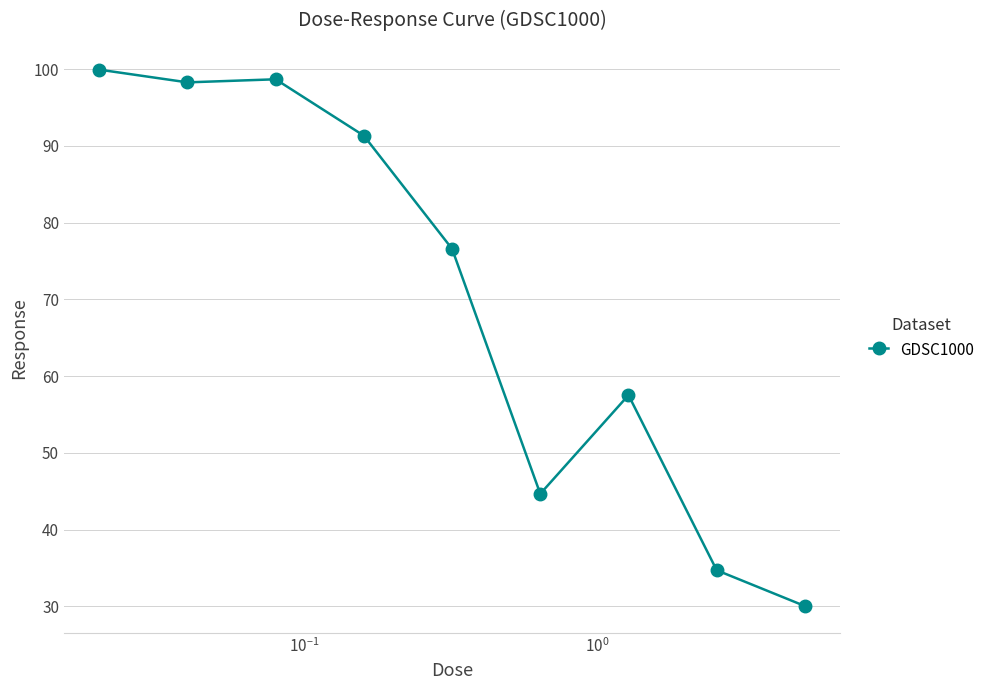

What is the sum of all values?

631.7